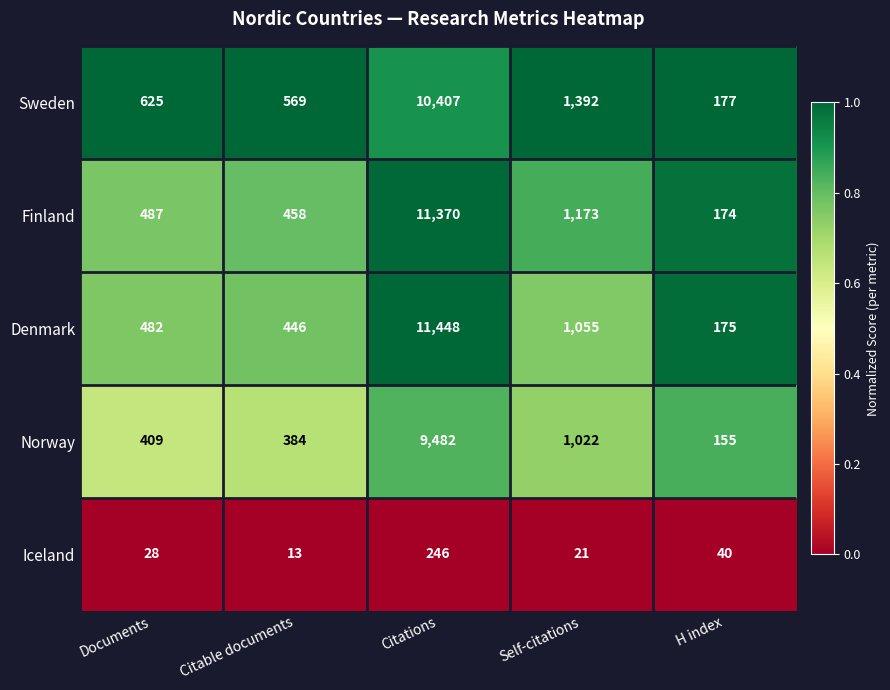

Which series has the largest range (max minus min)?

Denmark